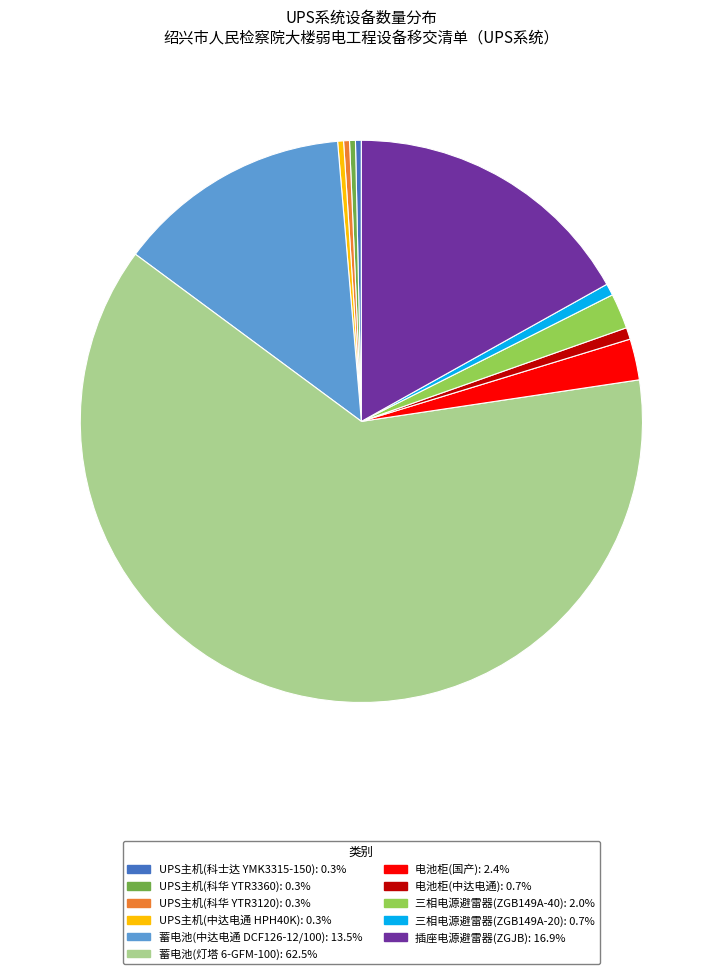

Approximately how many times larger is the value at 蓄电池(中达电通 DCF126-12/100): 13.5% compared to 三相电源避雷器(ZGB149A-20): 0.7%?

20.0